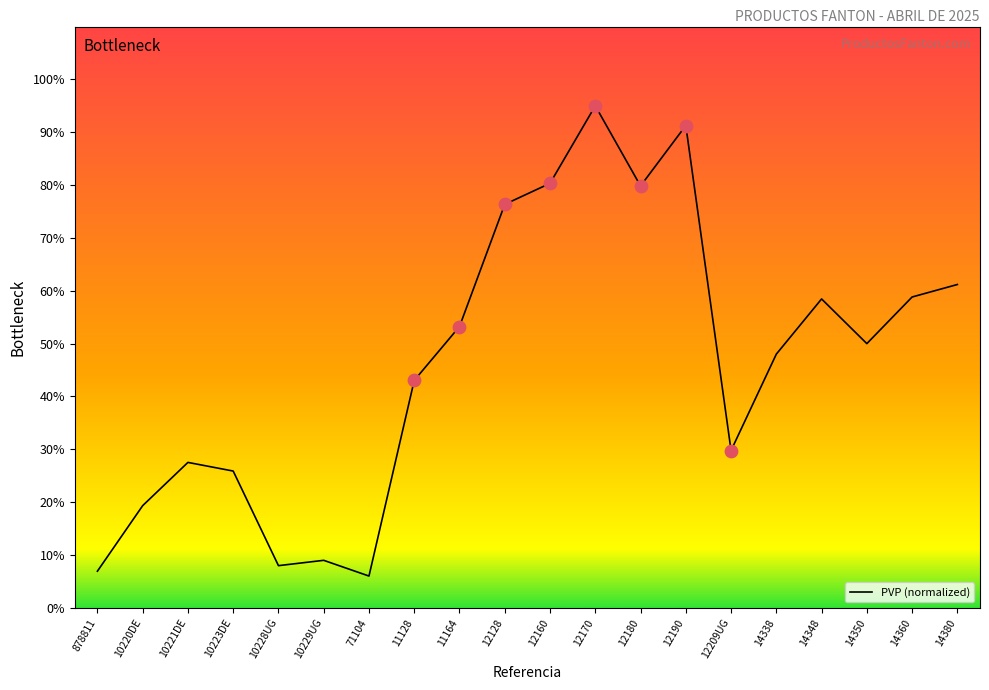

What is the ratio of the value at 10221DE to the value at 10220DE?

1.4